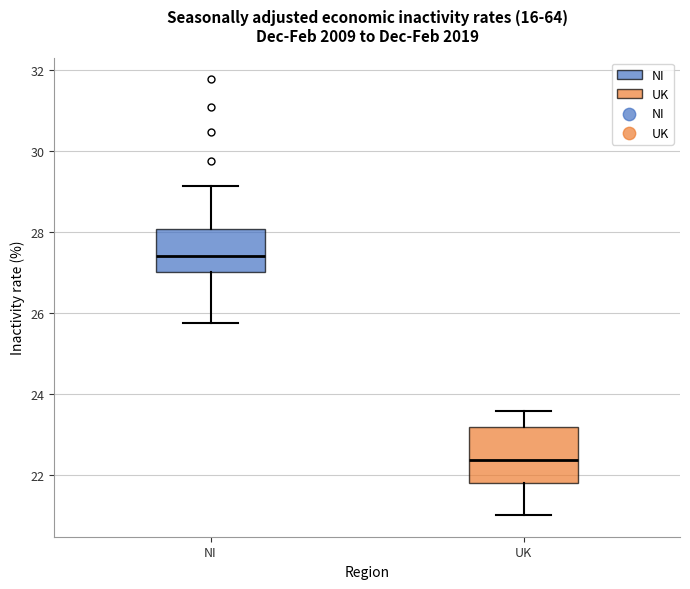

Reading left to right, read every box against the y-axis: the position of its median line, the range the box covers, and the ends of its whiskers. The values are not printed on the chart, so give them approximately, as read against the axis.

NI: median 27.4, box 27.0 to 28.0, whiskers 25.8 to 29.2
UK: median 22.4, box 21.8 to 23.2, whiskers 21.0 to 23.6